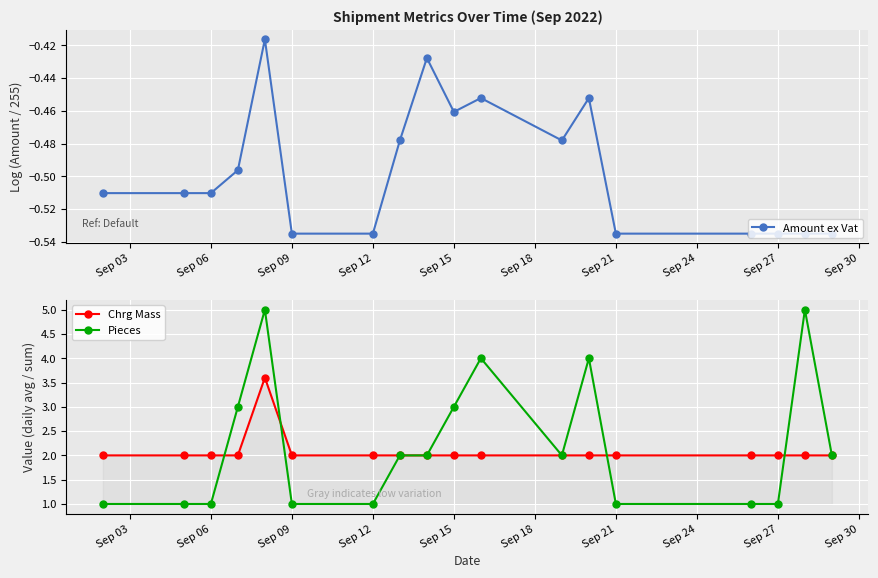

What is the average value of the Pieces series?

2.2